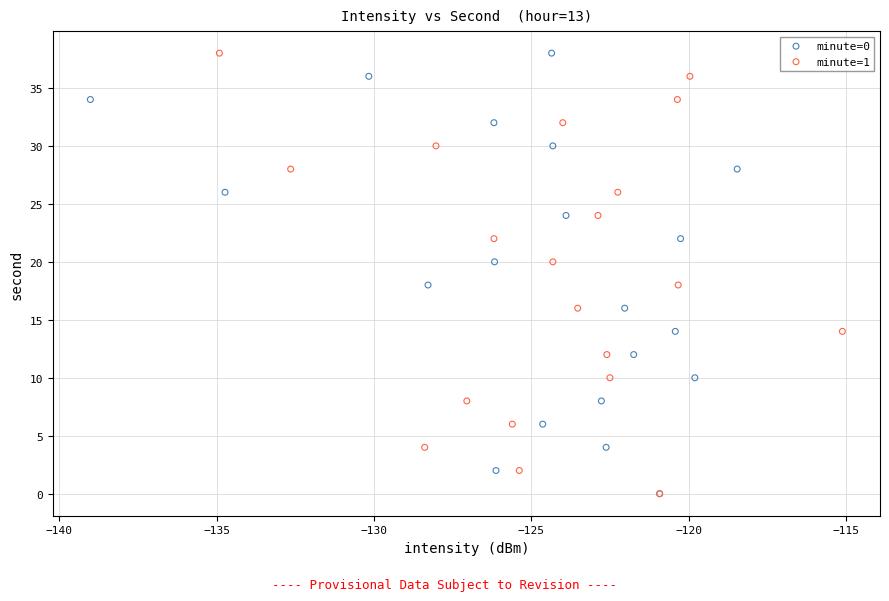

What are all the series names shown in the legend?

minute=0, minute=1